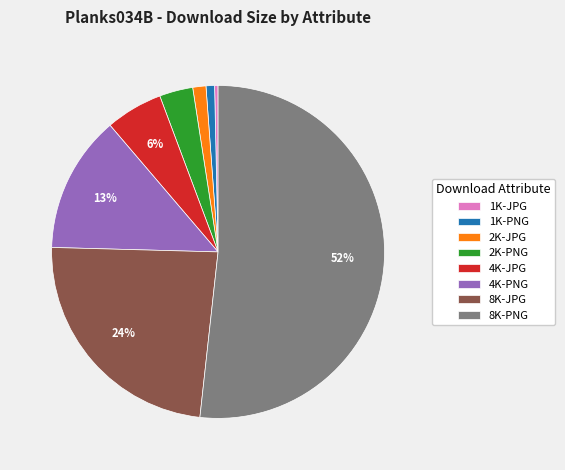

The 1K-JPG slice represents 6% of the pie. True or false?

False